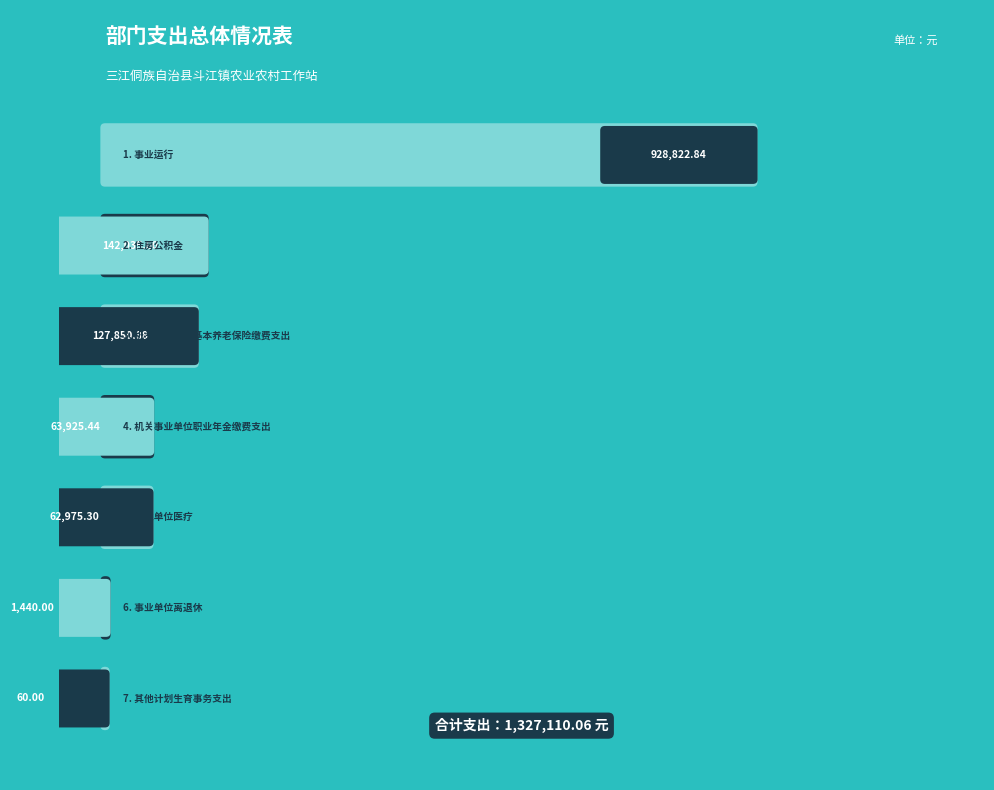

What is the difference between the maximum and second lowest values?

927382.8